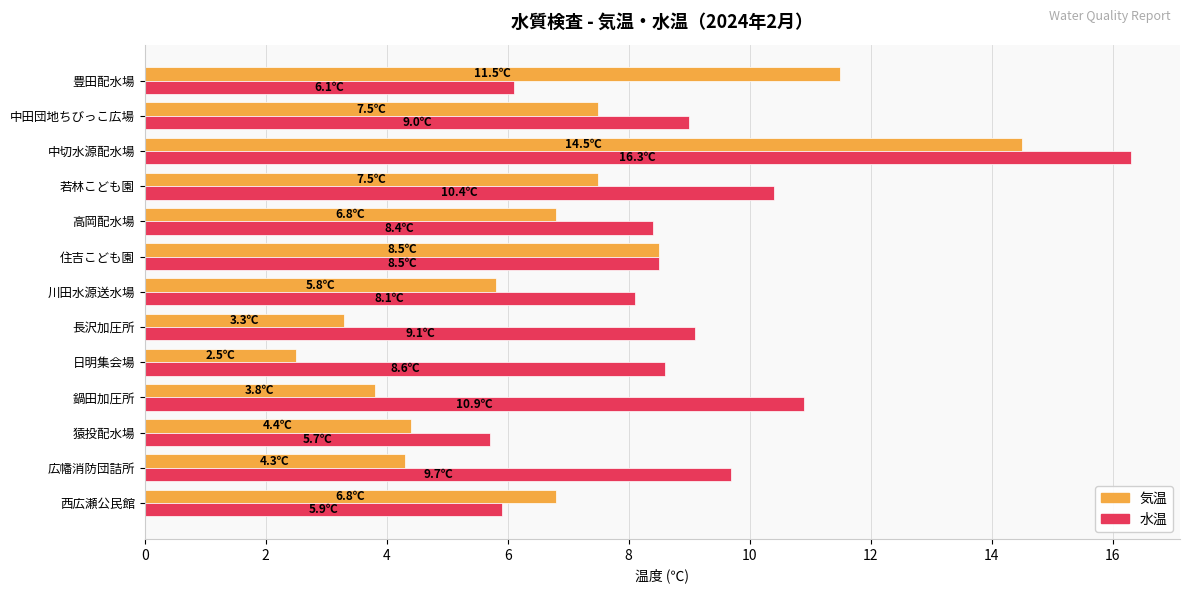

At which category is the sum across all series the highest?

中切水源配水場